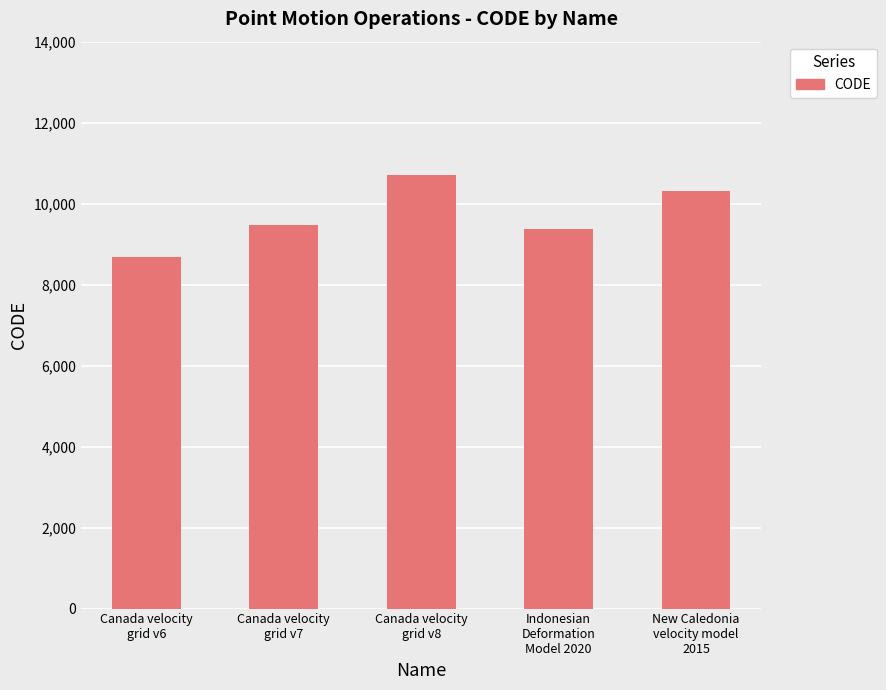

What is the average value?

9713